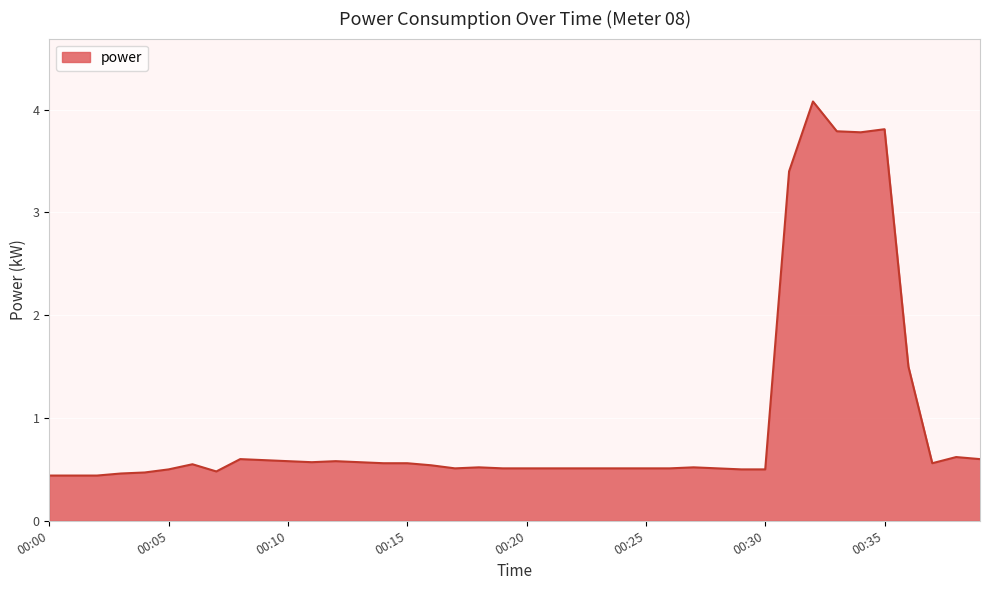

What is the difference between the maximum and minimum values?

3.6